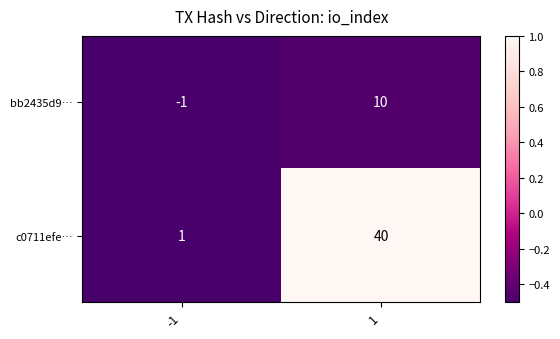

What is the maximum value shown in the chart?

40